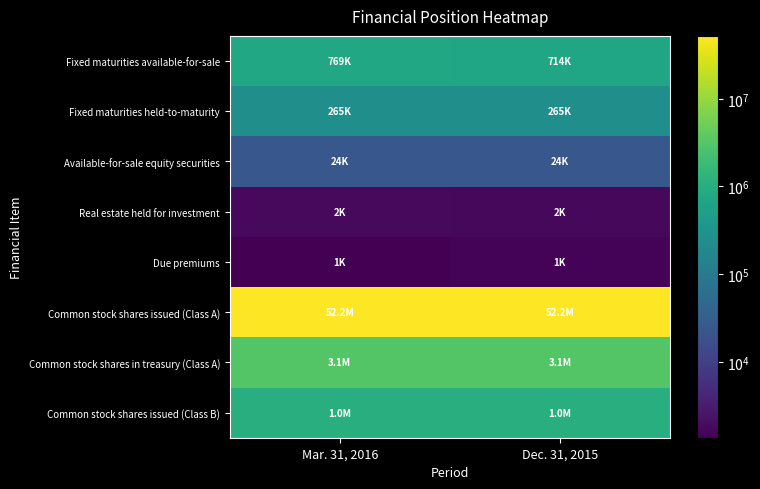

At which category is the sum across all series the highest?

Mar. 31, 2016